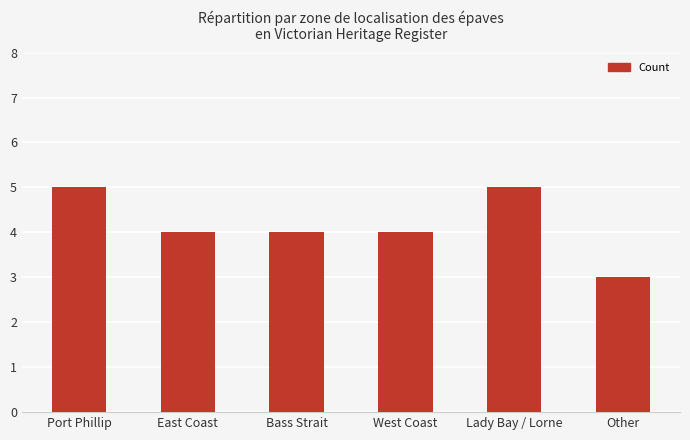

What value does the data have at Other?

3